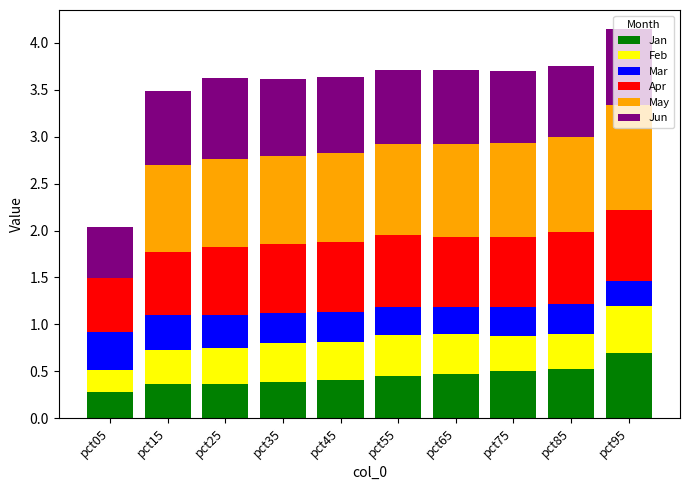

What is the sum of the May values at pct15 and pct95?

2.0